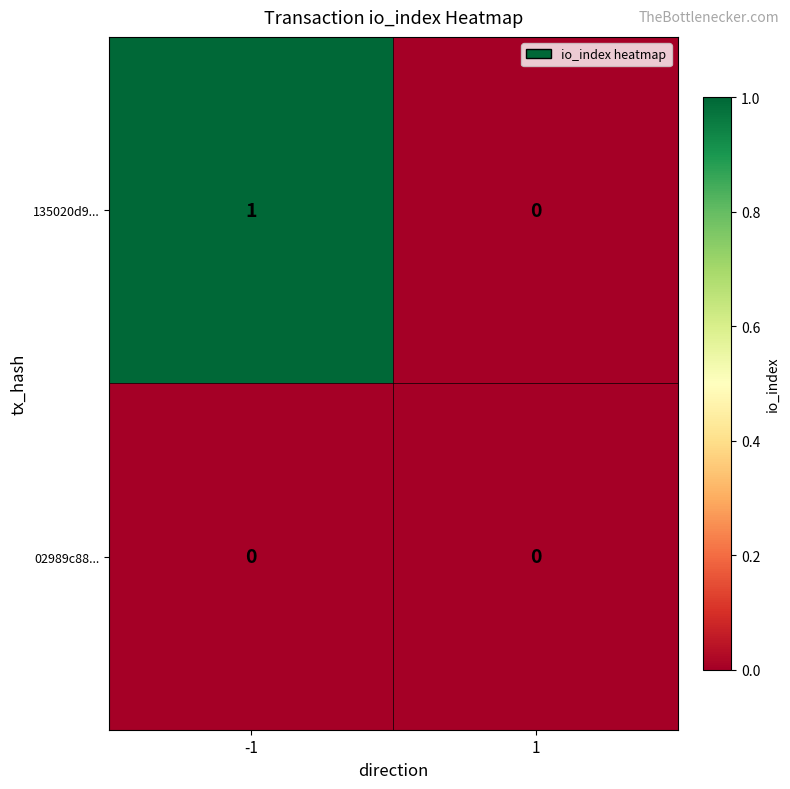

Is it true that 02989c88... equals 0 at 1?

True